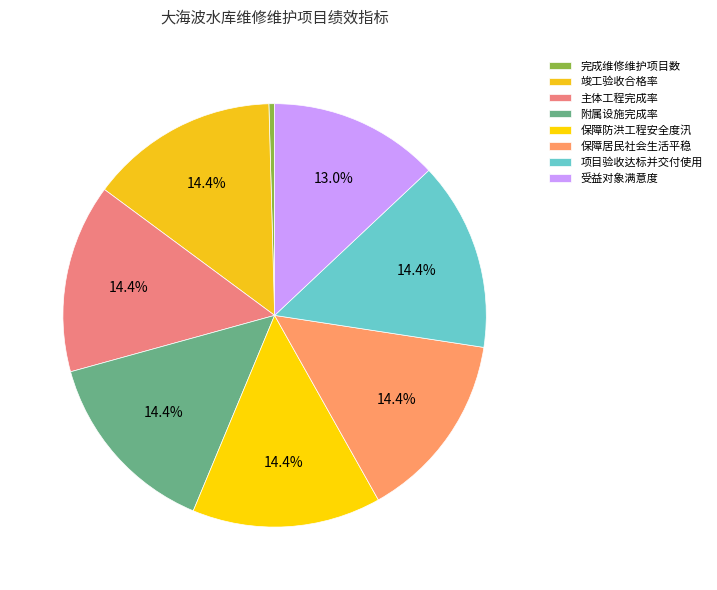

Does 附属设施完成率 represent more than half of the total?

No